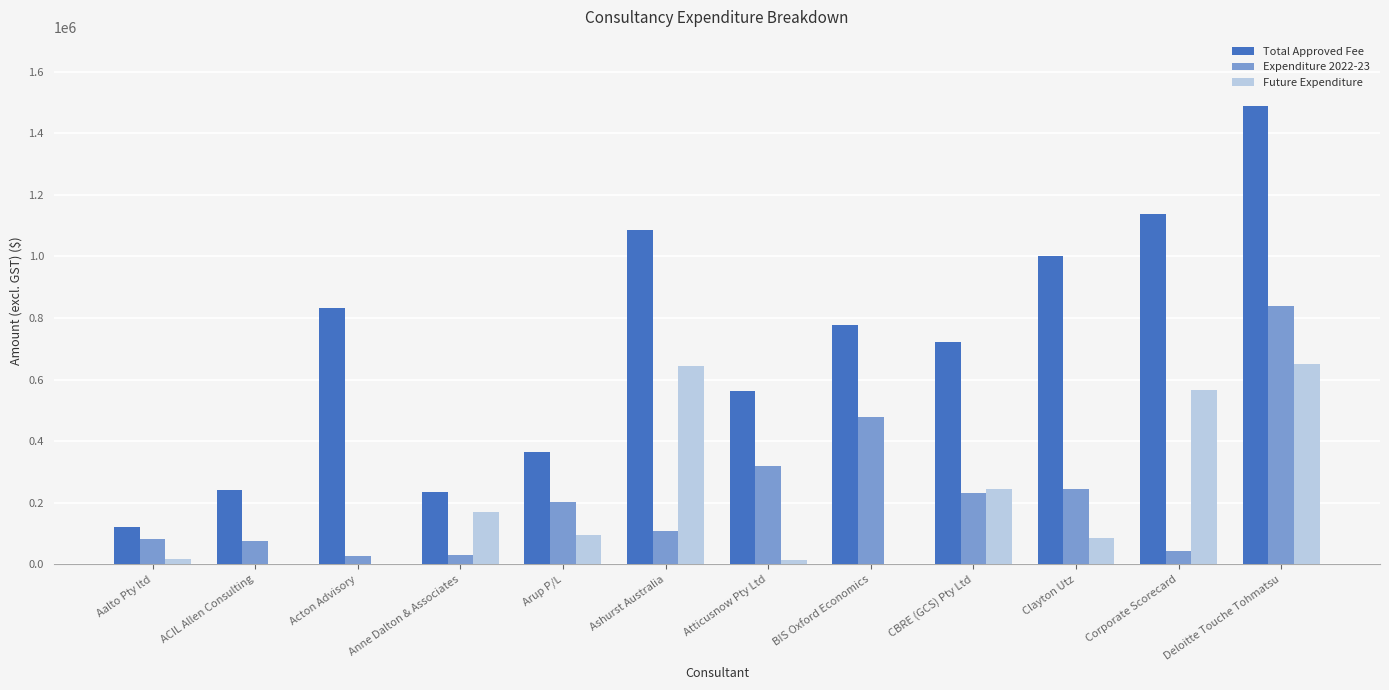

What is the highest value of the Expenditure 2022-23 series?

839803